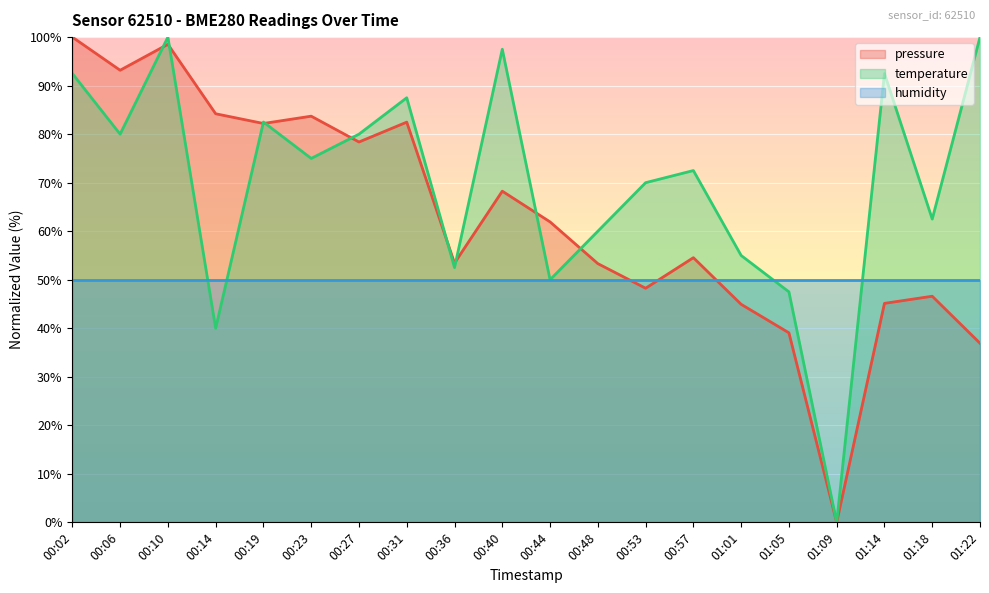

How many interior local valleys does the temperature series have?

7